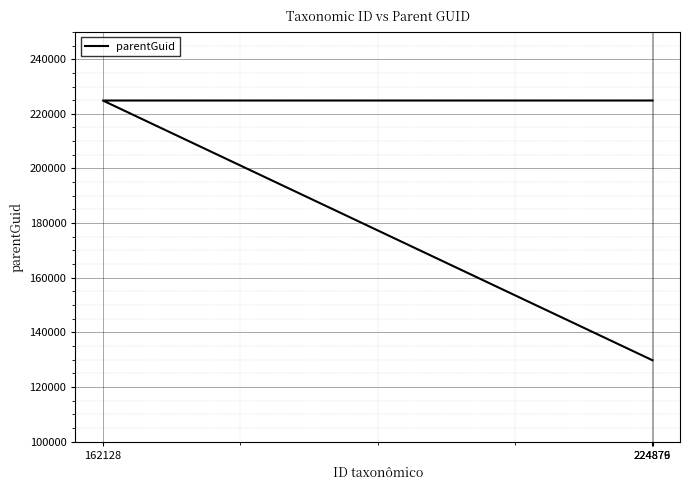

Is this an area chart (filled region under the line)?

No